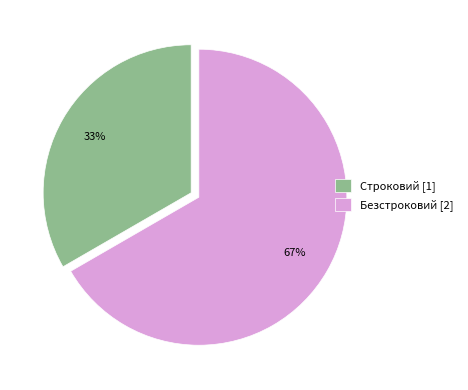

What percentage is the Строковий slice, to the nearest percent?

33%